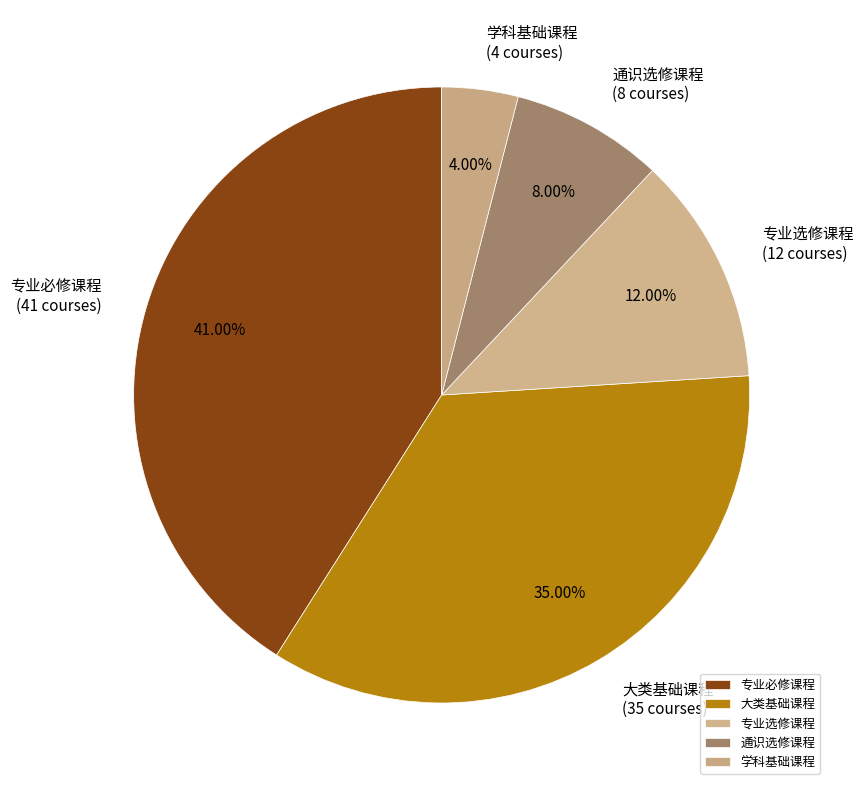

True or false: 大类基础课程 accounts for 46% of the total.

False